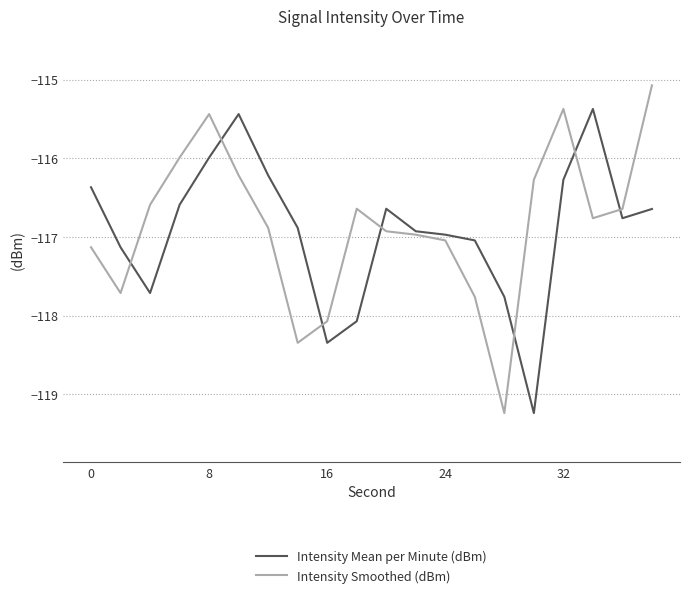

Which series has the widest spread of values?

Intensity Smoothed (dBm)